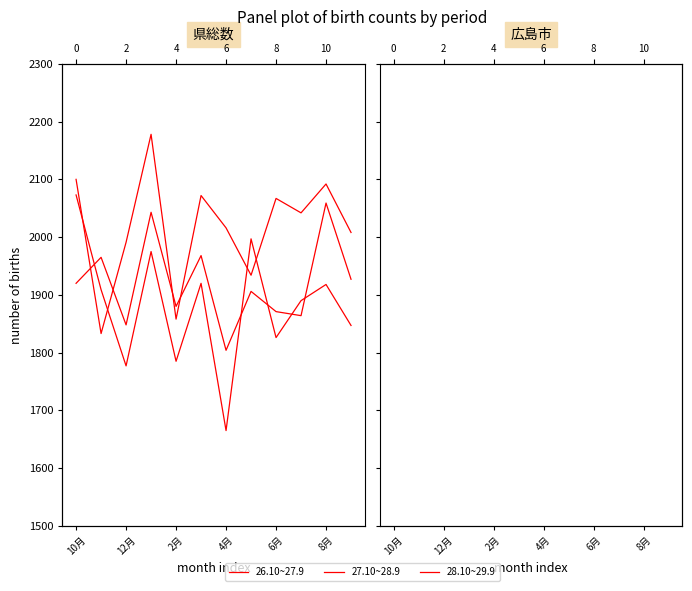

At 4月, list the series in order from smallest to largest.

28.10~29.9, 27.10~28.9, 26.10~27.9